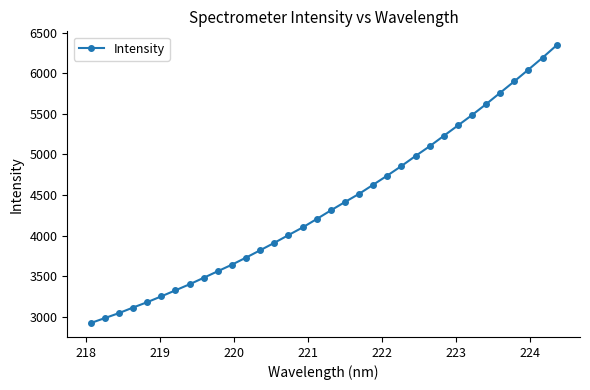

What is the difference between the maximum and second lowest values?

3362.1